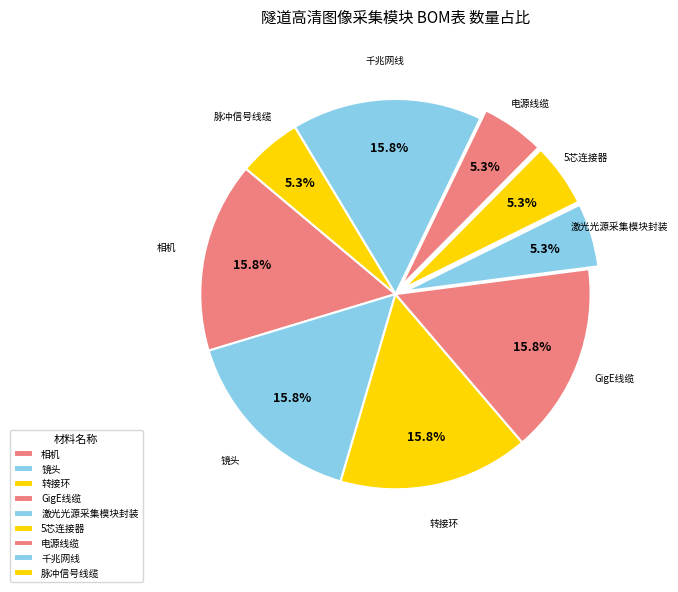

What percentage do 相机 and GigE线缆 together represent?

31.6%